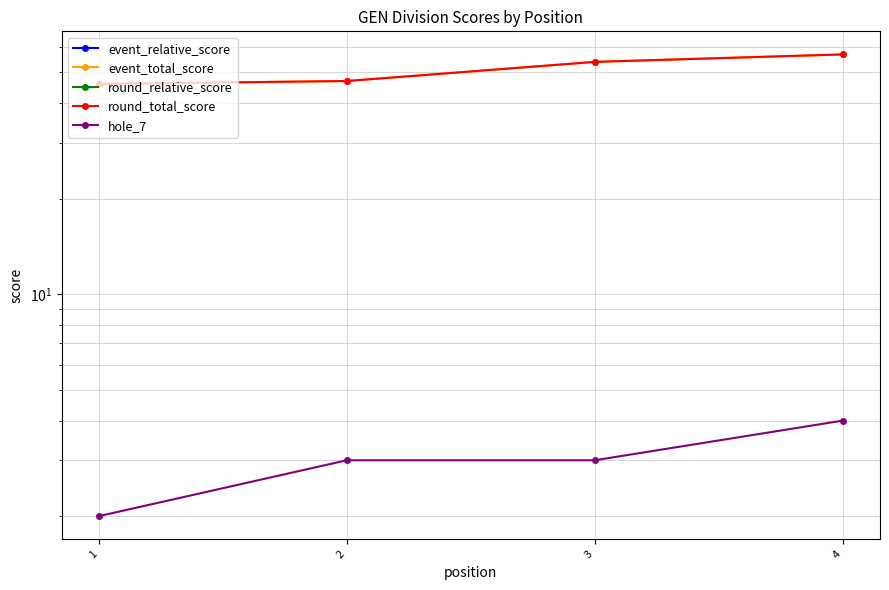

What are all the series names shown in the legend?

event_relative_score, event_total_score, round_relative_score, round_total_score, hole_7